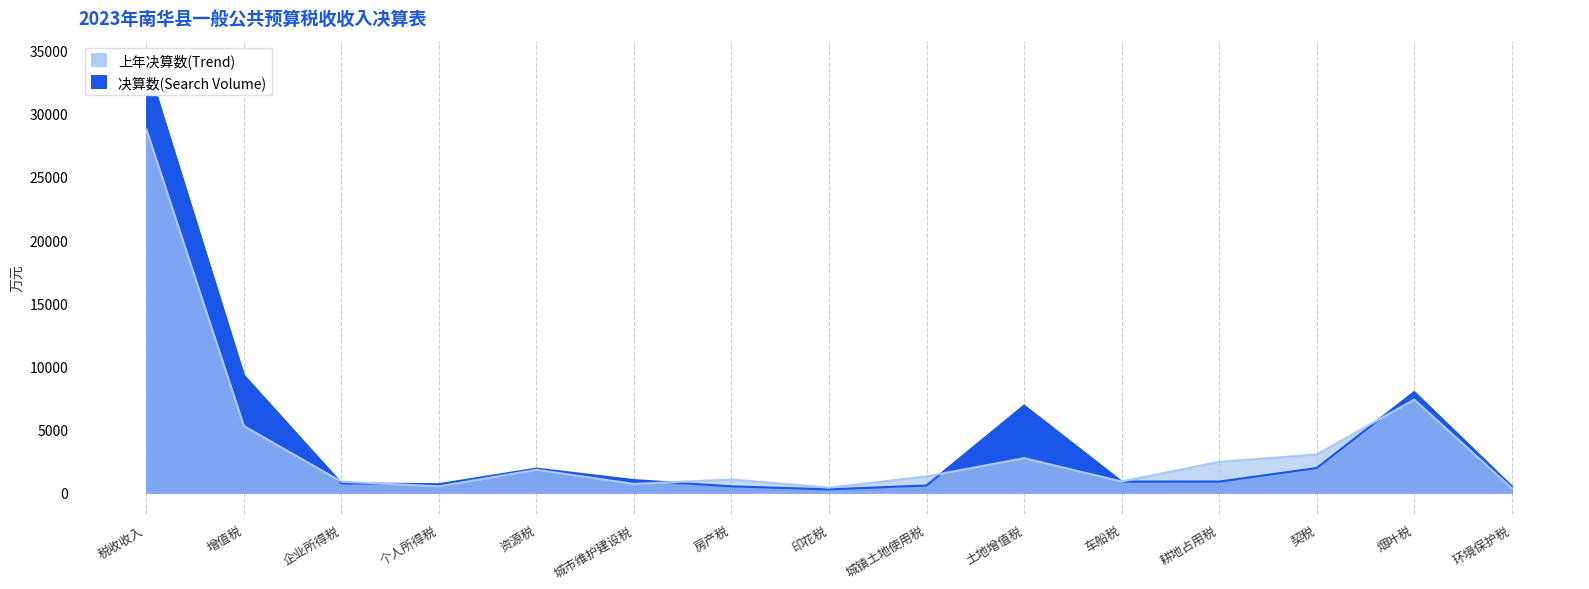

What is the difference between the maximum and minimum values in the 决算数(Search Volume) series?

33806